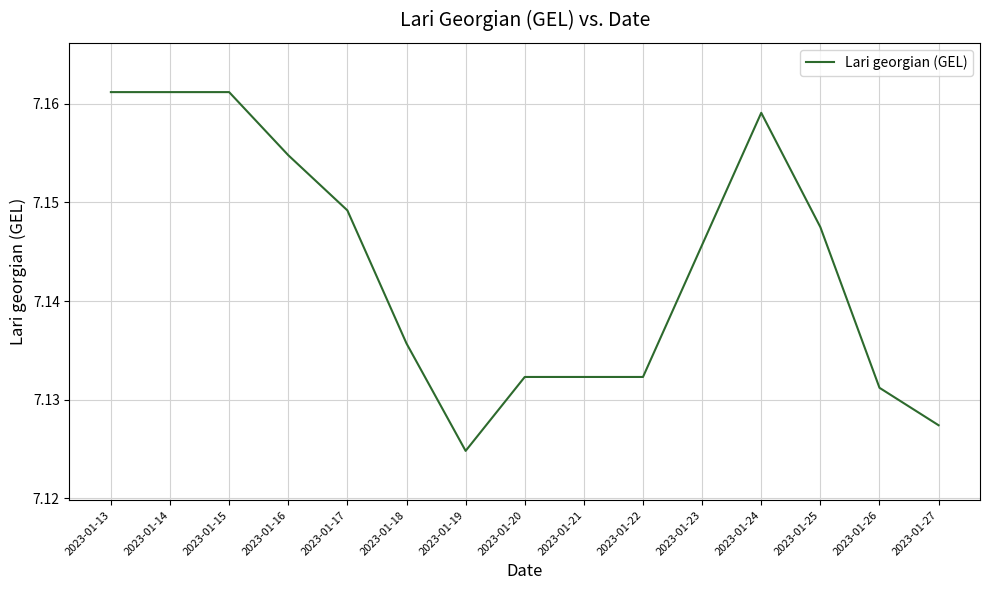

What is the ratio of the value at 2023-01-13 to the value at 2023-01-24?

1.0